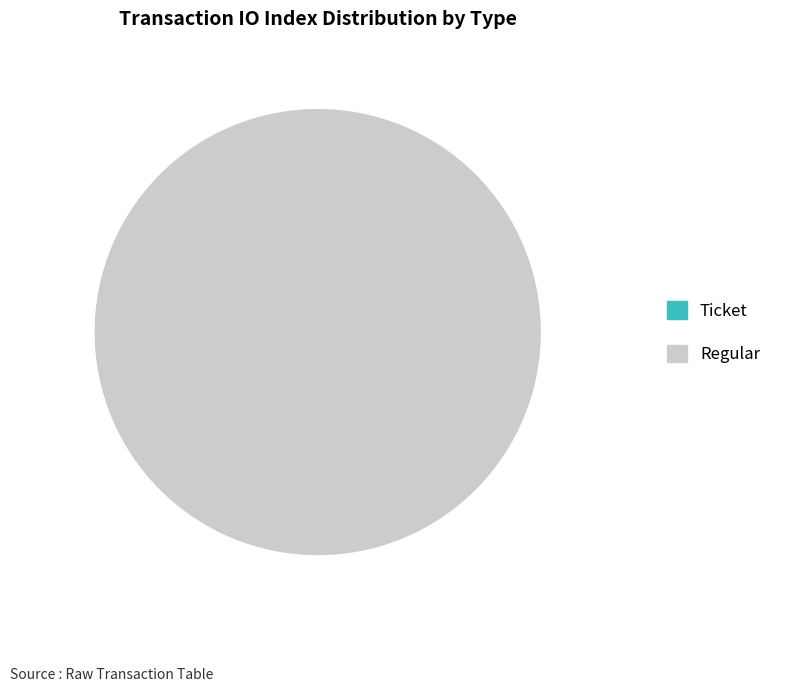

The Regular slice represents 100% of the pie. True or false?

True